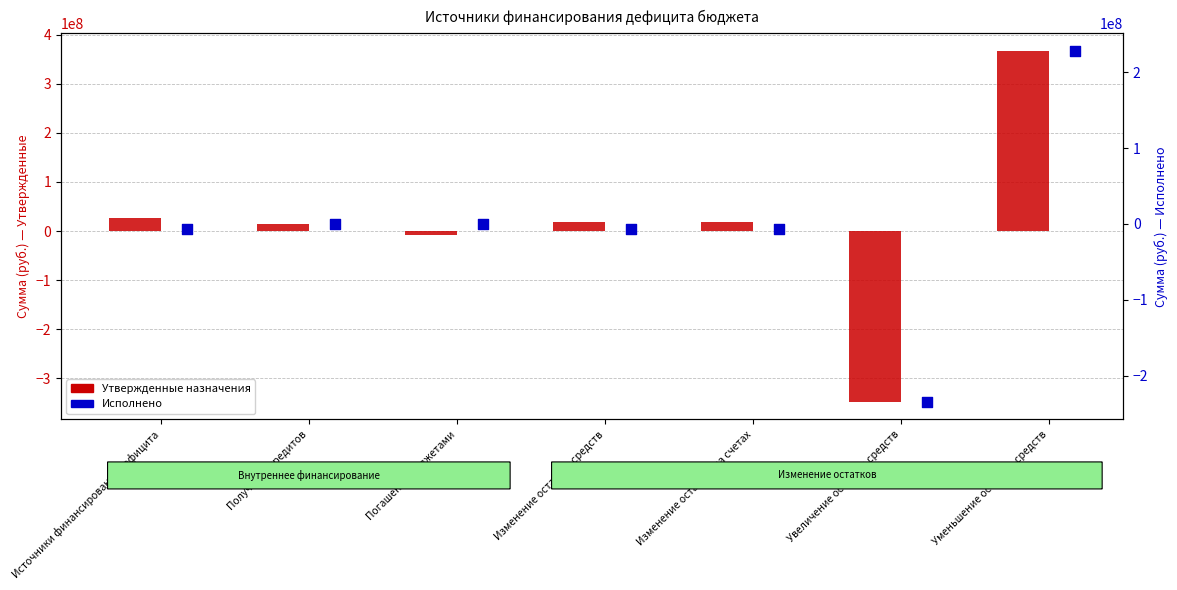

Which series contains the lowest Y value?

Утвержденные назначения